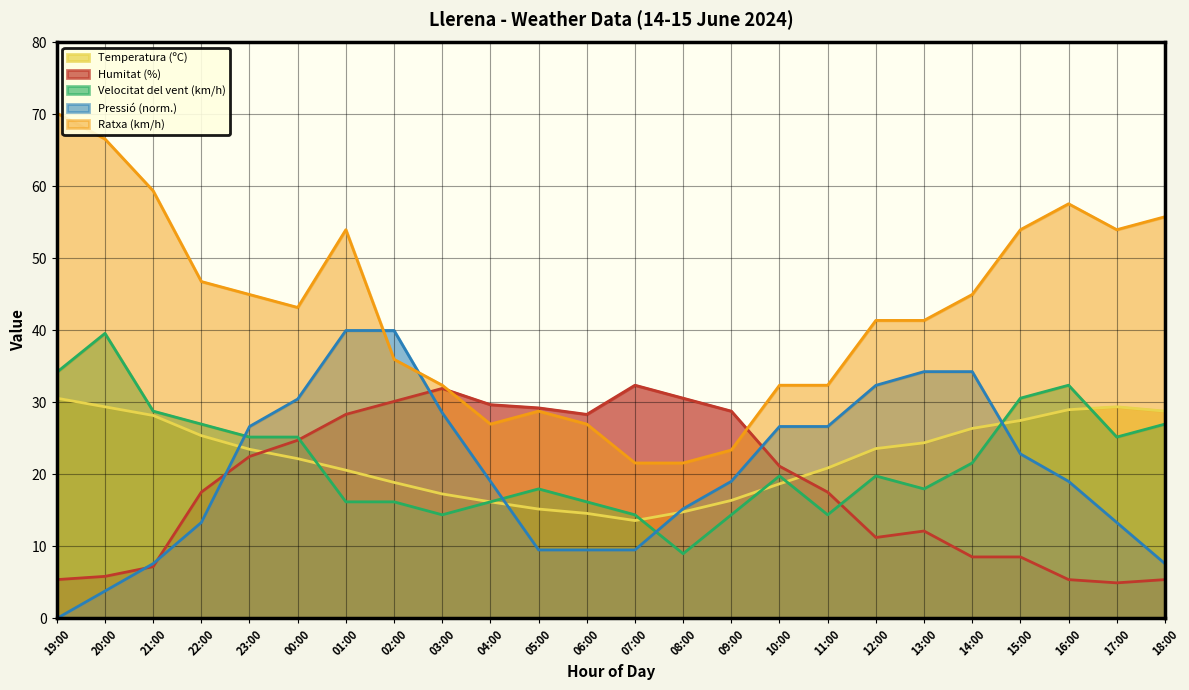

At which category does Ratxa (km/h) reach its first local peak?

01:00